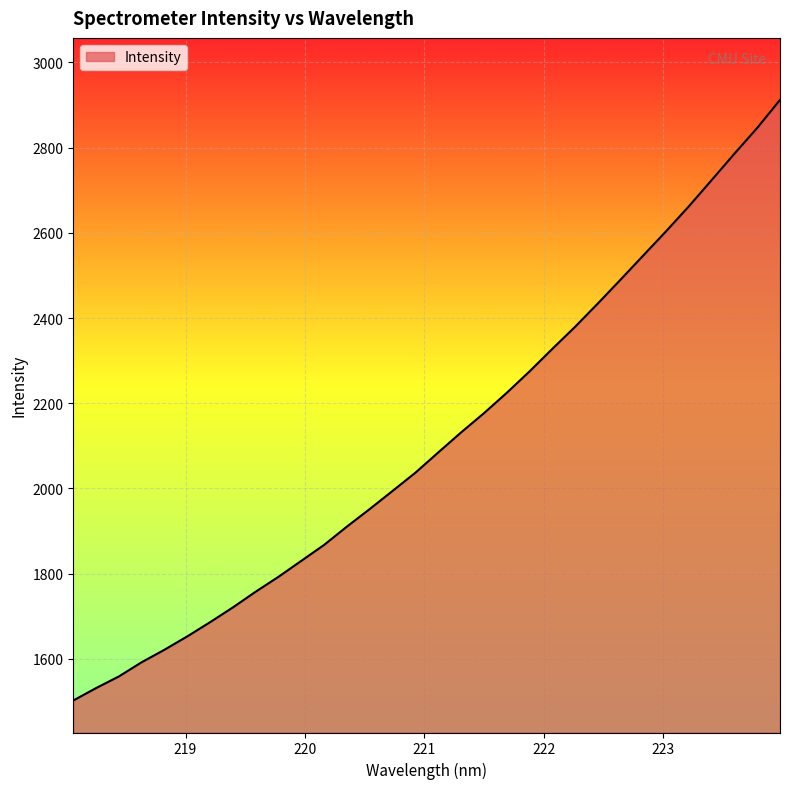

What is the greatest value displayed?

2911.9